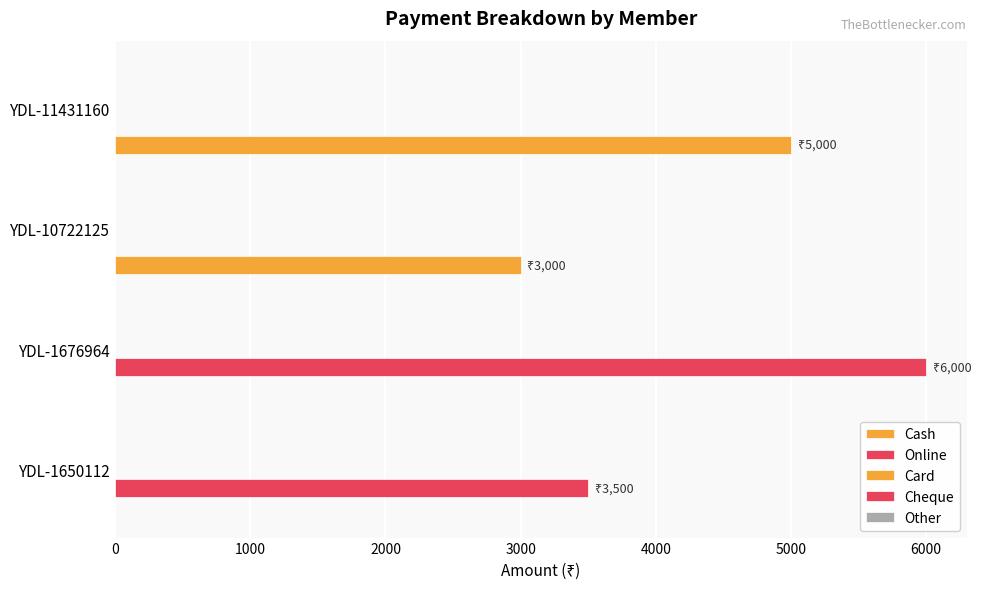

How many series are shown in this chart?

2